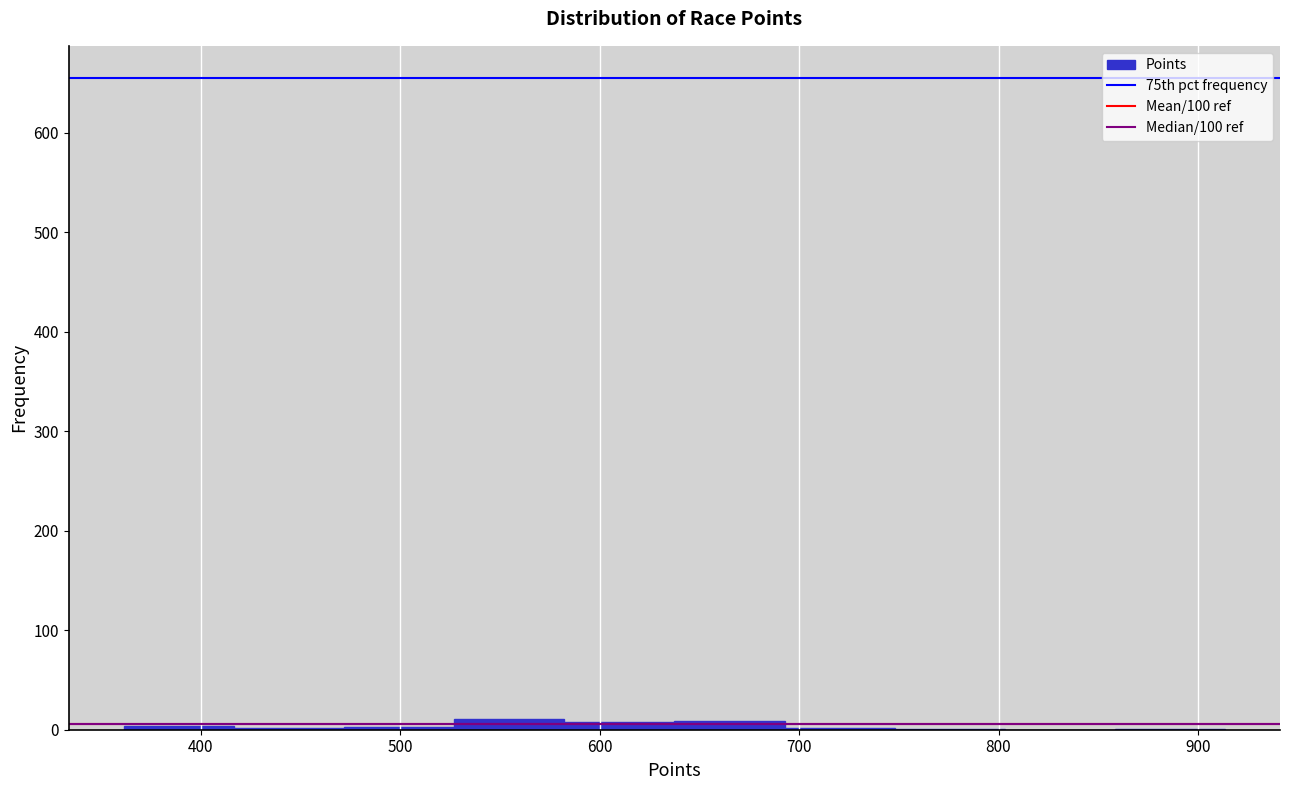

What is the height of the bar covering 530 to 580 on the x-axis? Neither the bar edges nor the heights are printed on the chart, so give them approximately, as read against the axes.

10